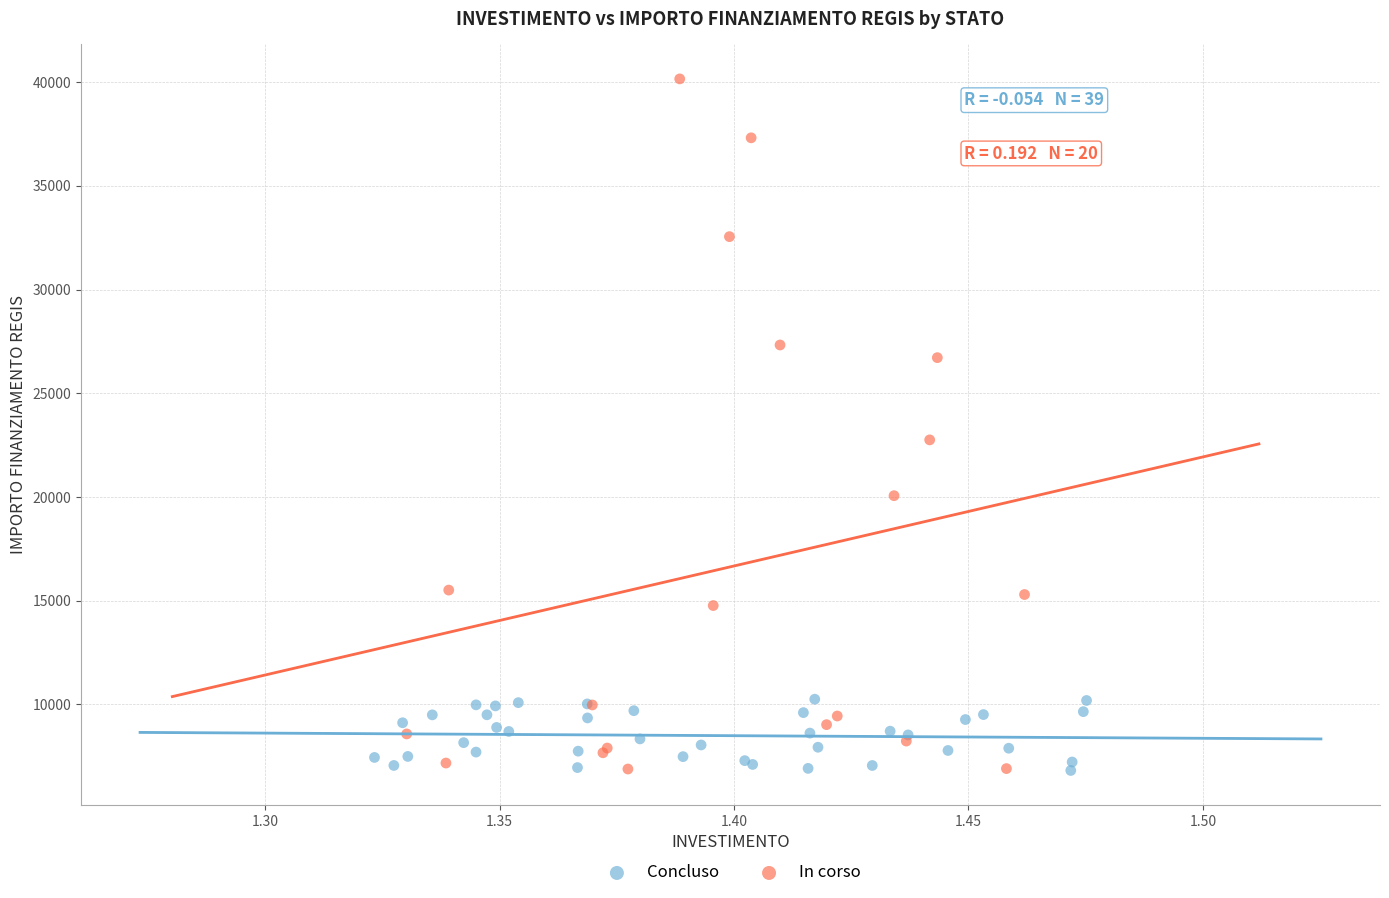

Which series has the largest Y range (max minus min)?

In corso